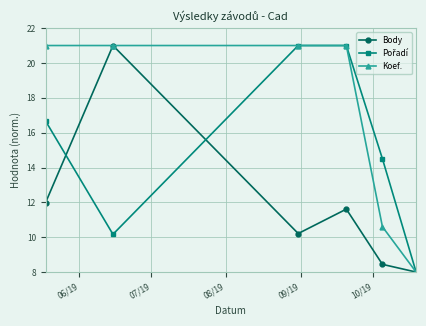

What is the greatest value displayed?

21.0